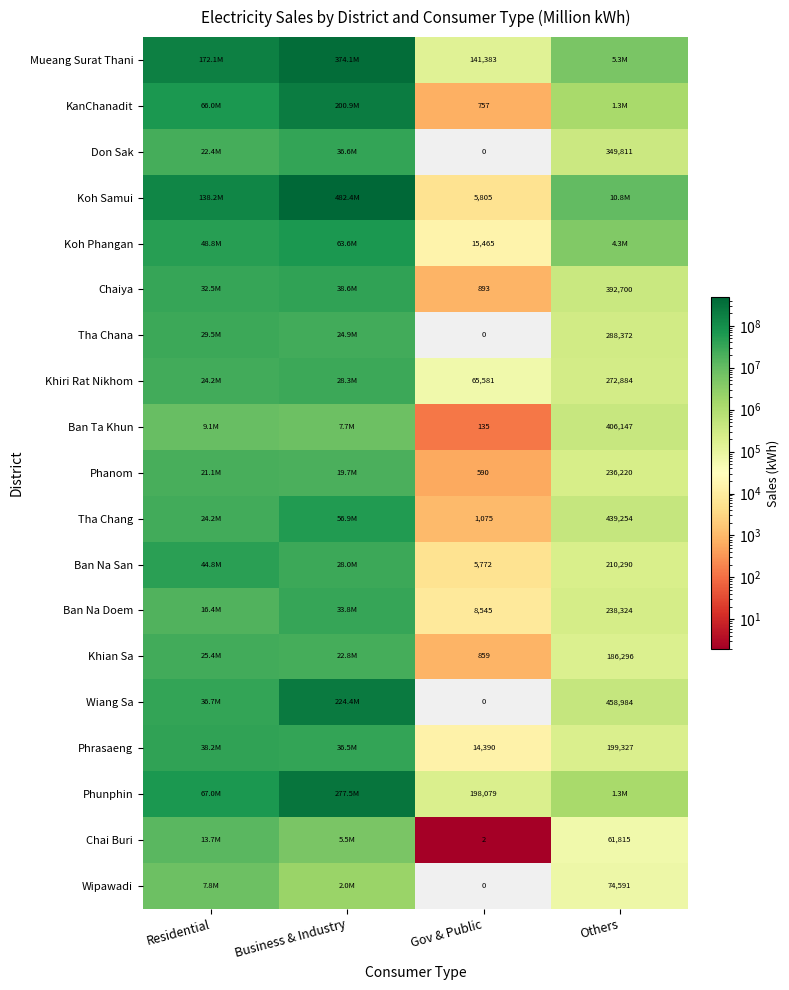

True or false: Phrasaeng has a value of 14390 at Gov & Public.

True